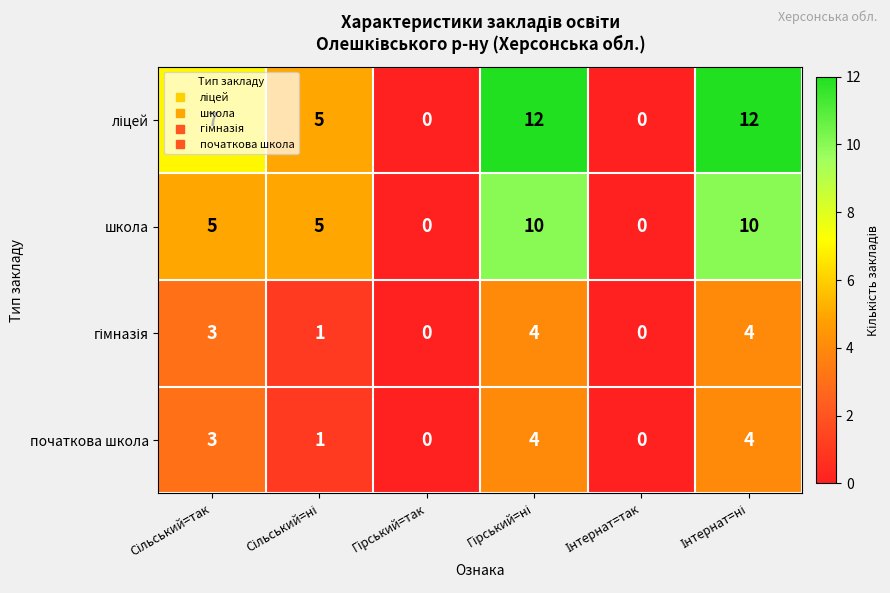

What is the total value across all series at Сільський=ні?

12